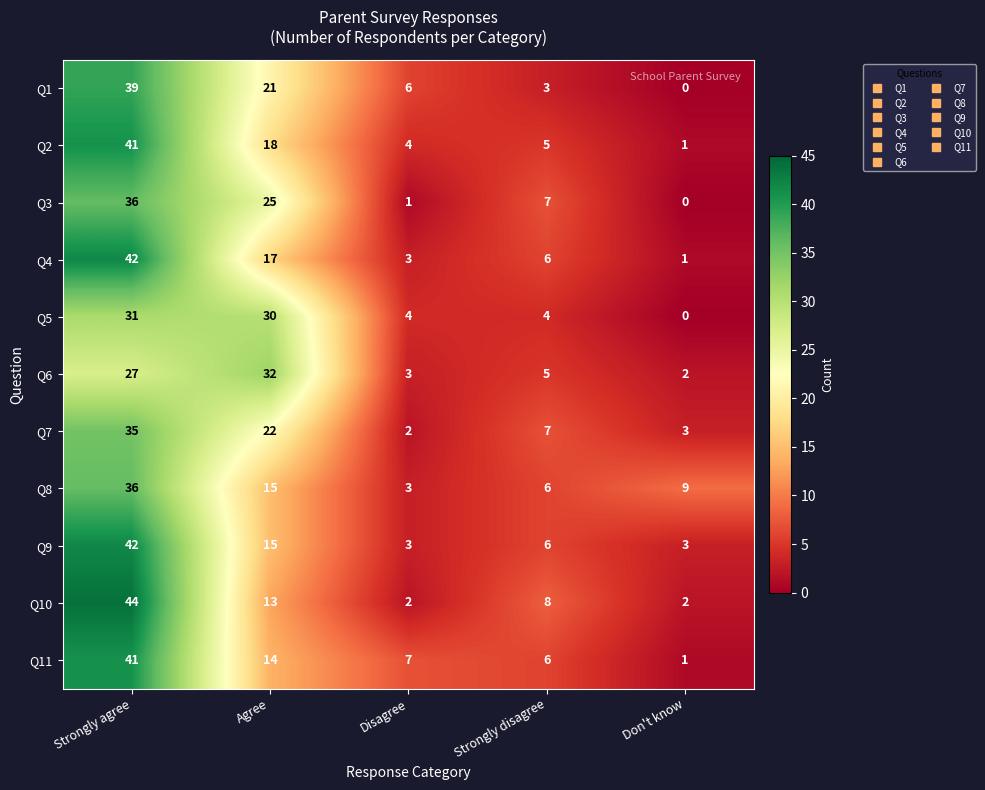

What is the average value of the Q7 series?

14